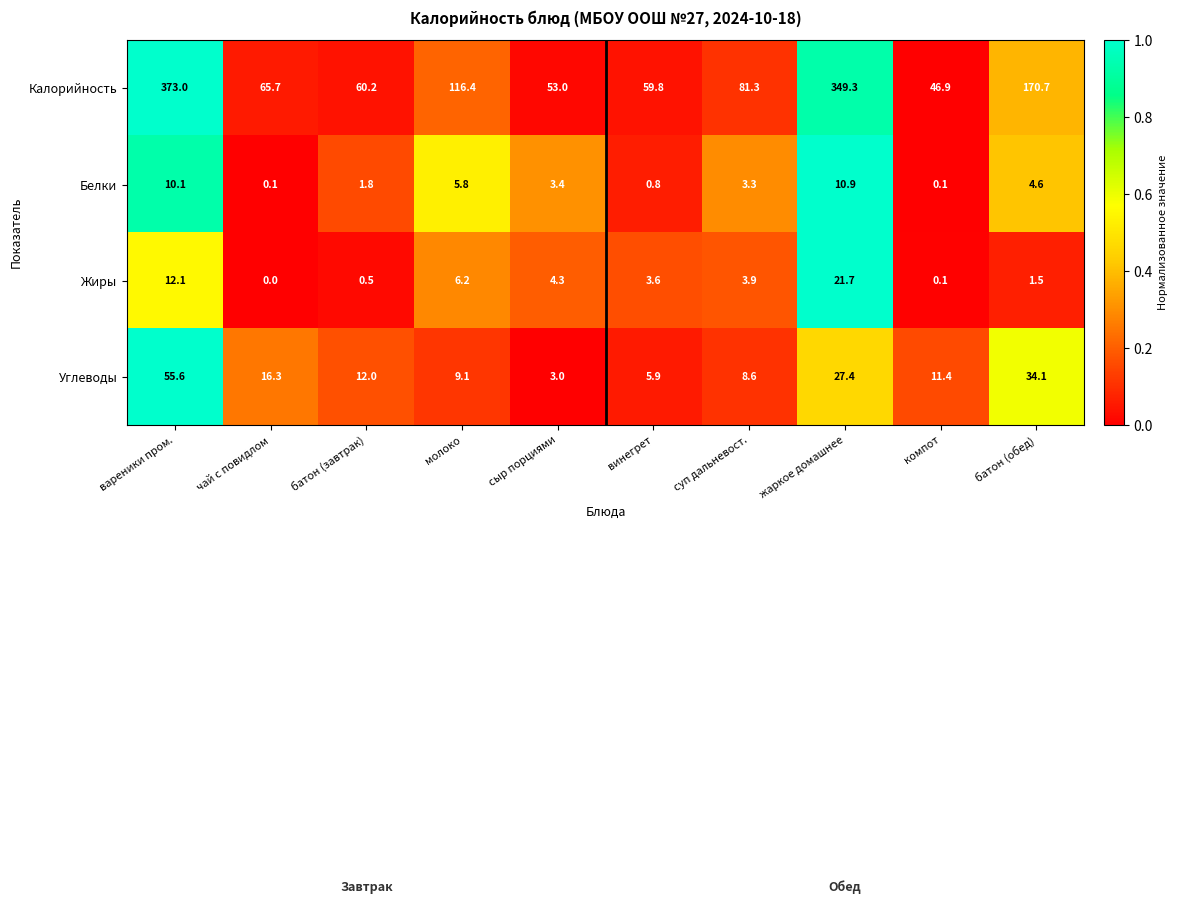

What is the average value of the Углеводы series?

18.3